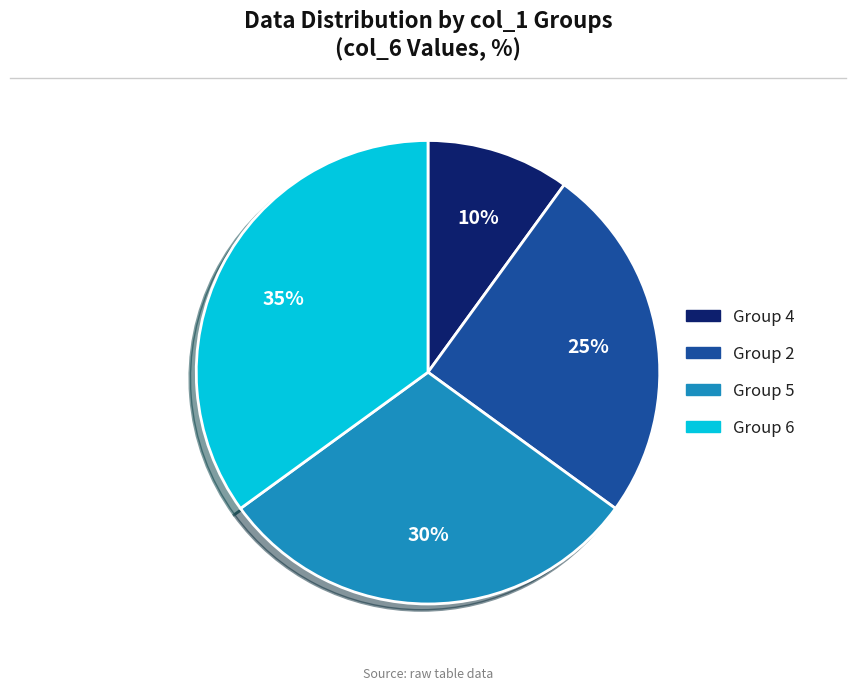

Does any single category account for the majority?

No